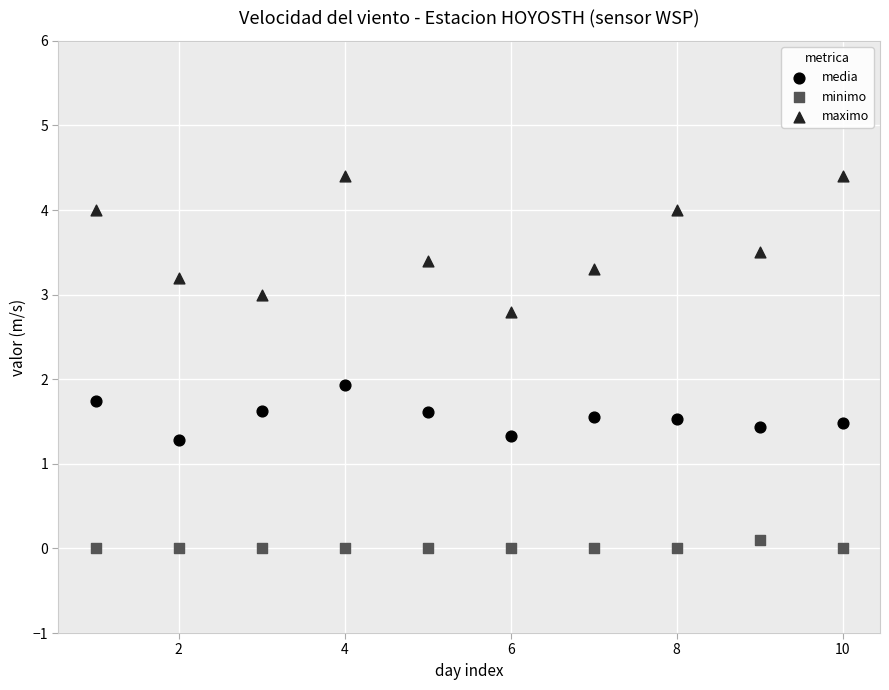

Which series contains the lowest Y value?

minimo